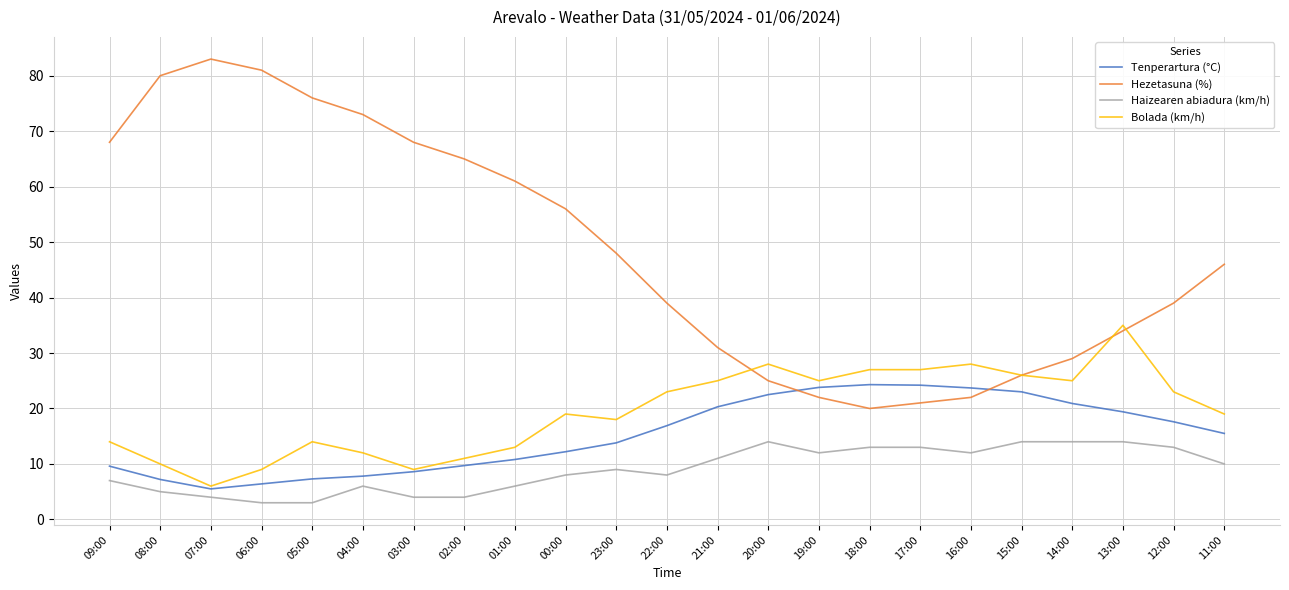

Between 16:00 and 11:00, which series saw the biggest shift?

Hezetasuna (%)